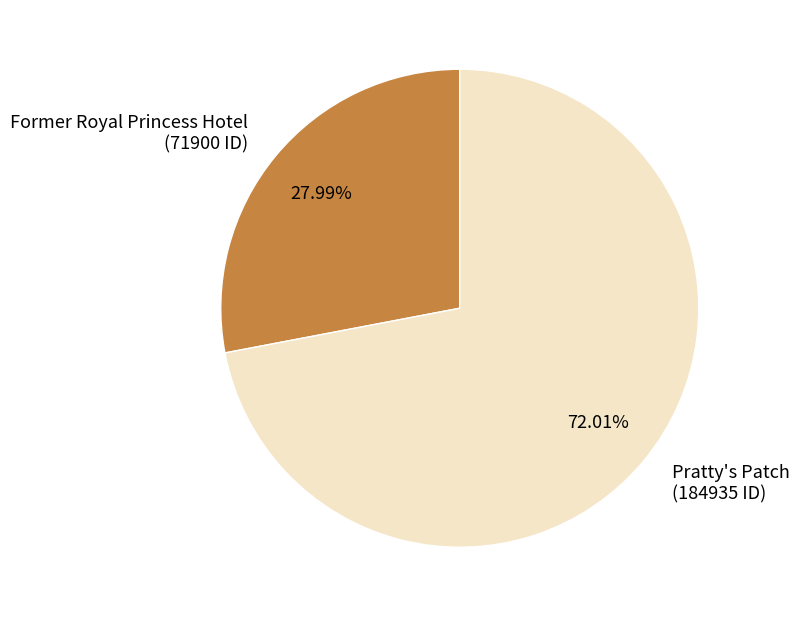

Rank the categories by value from highest to lowest.

Pratty's Patch, Former Royal Princess Hotel